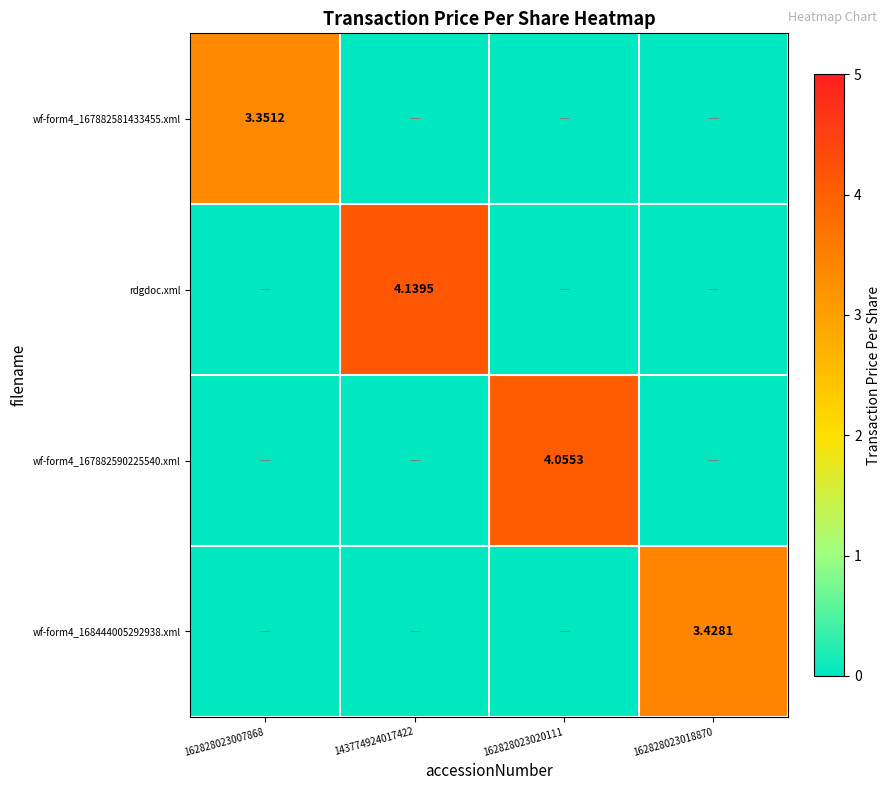

Is it true that wf-form4_167882590225540.xml equals 0.0 at 162828023018870?

True